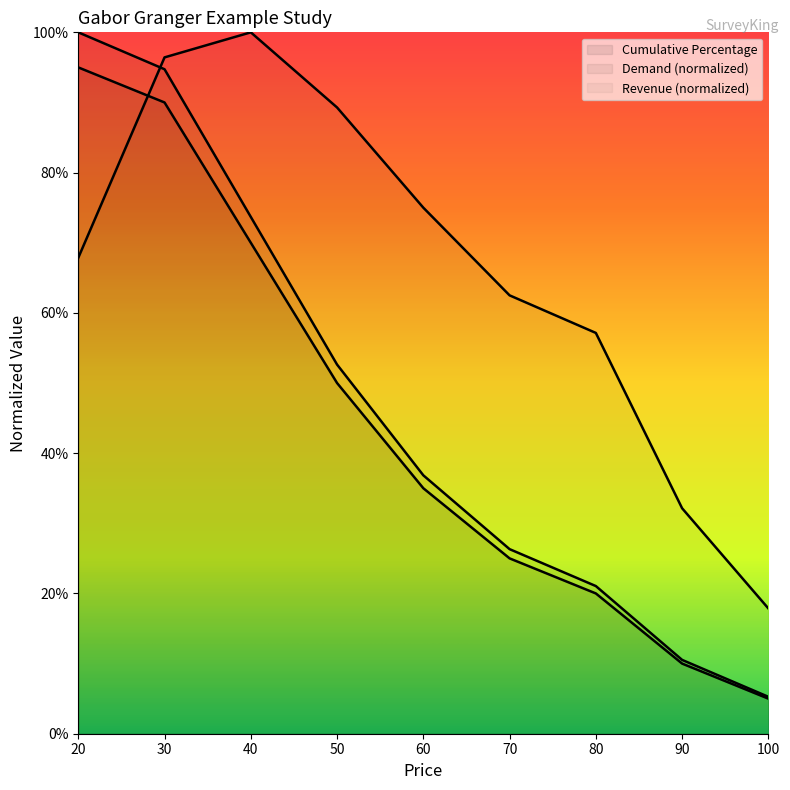

Is this an area chart (filled region under the line)?

No